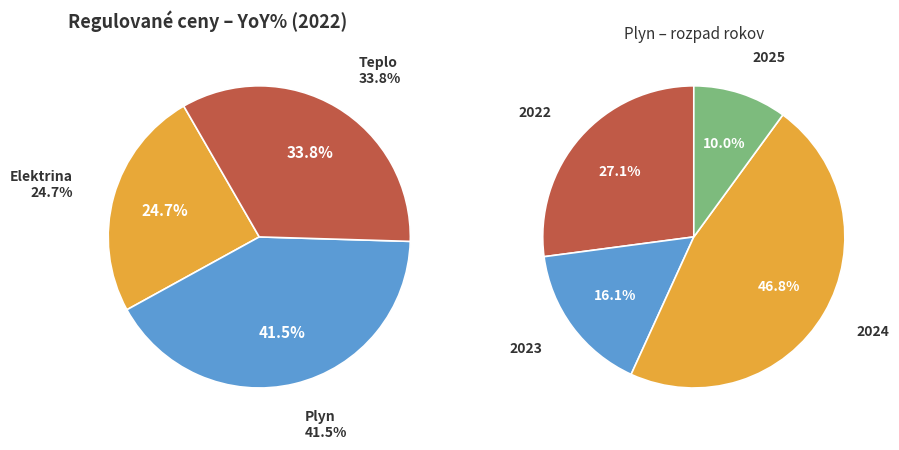

To the nearest percent, what is the average slice percentage?

33%